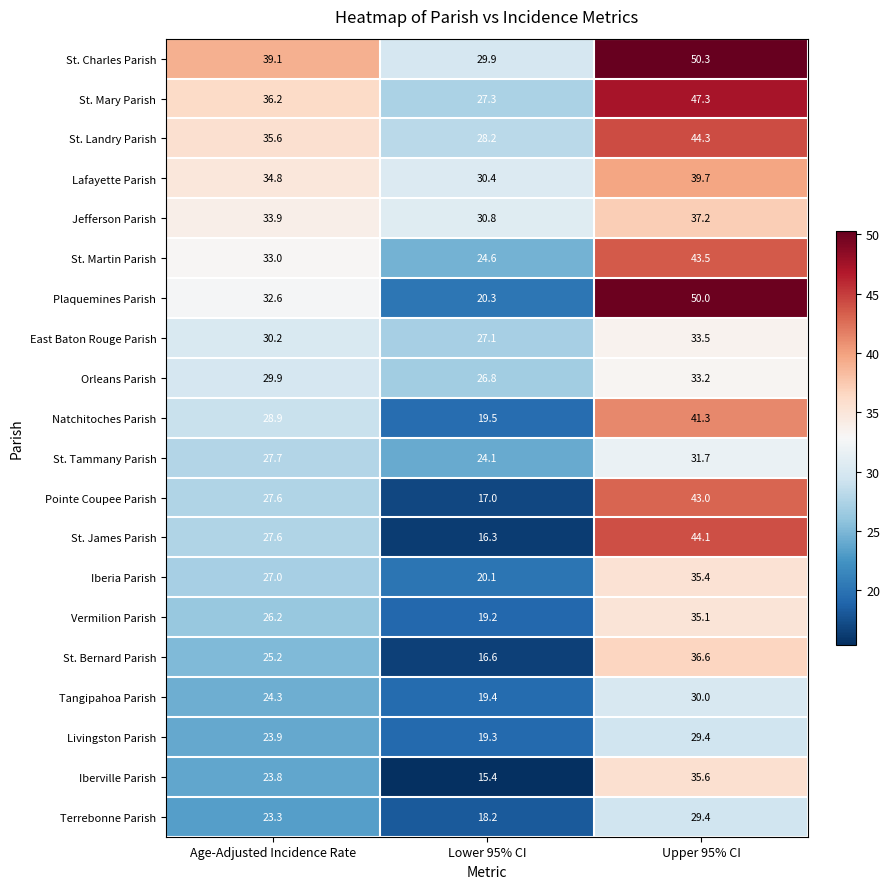

What is the total value across all series at Upper 95% CI?

770.6